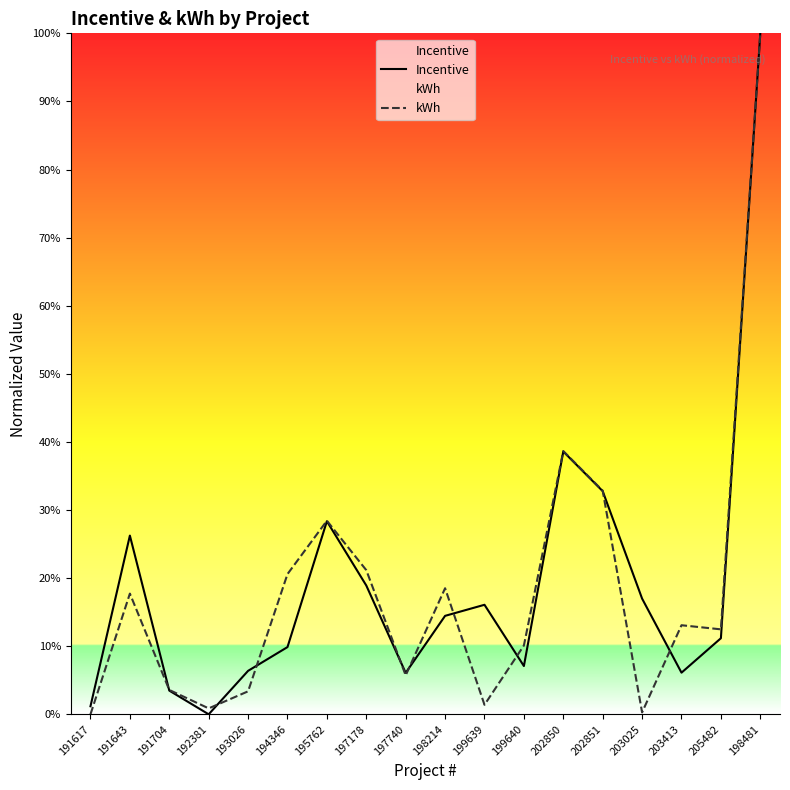

List the series in order of their peak value, lowest first.

Incentive, kWh